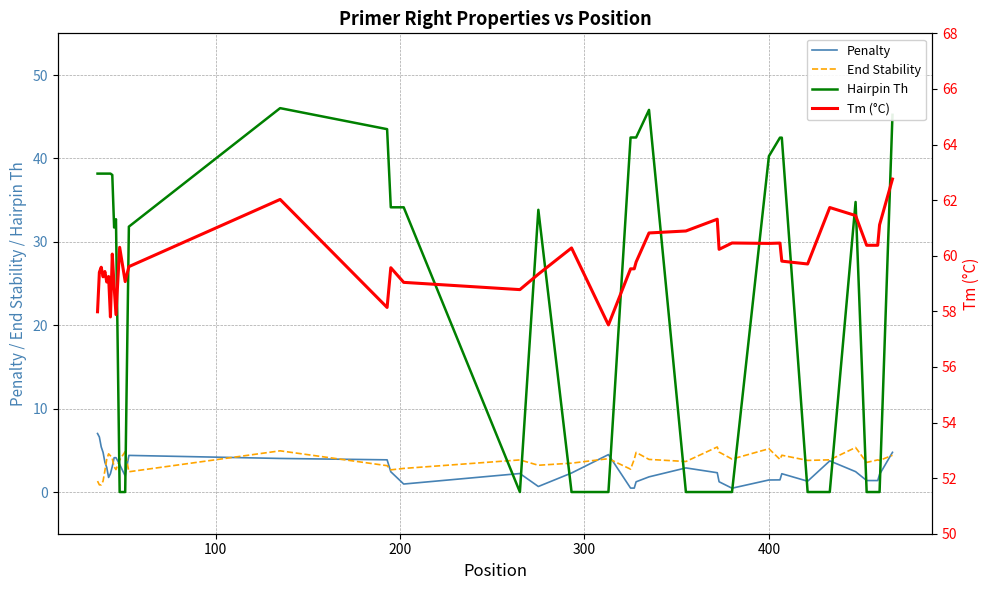

How many data points in End Stability are less than 3?

10